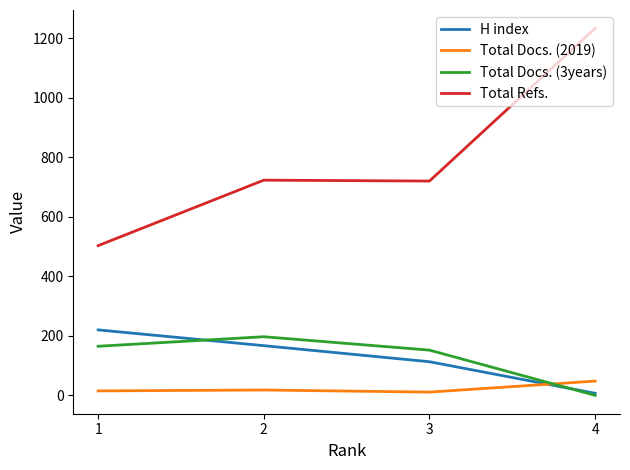

What is the greatest value displayed?

1233